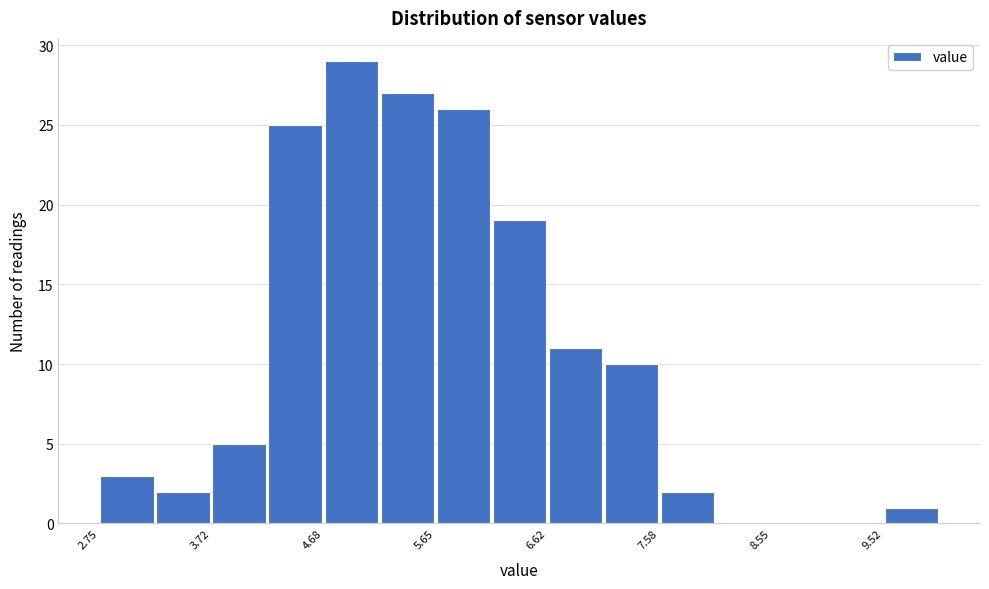

Reading left to right, list every bar in this chart as the range it spans on the x-axis followed by its height. Neither the bar edges nor the heights are printed on the chart, so give them approximately, as read against the axes.

2.8 to 3.2: 3
3.2 to 3.7: 2
3.7 to 4.2: 5
4.2 to 4.7: 25
4.7 to 5.2: 29
5.2 to 5.7: 27
5.7 to 6.1: 26
6.1 to 6.6: 19
6.6 to 7.1: 11
7.1 to 7.6: 10
7.6 to 8.1: 2
8.1 to 8.6: 0
8.6 to 9.0: 0
9.0 to 9.5: 0
9.5 to 10.0: 1